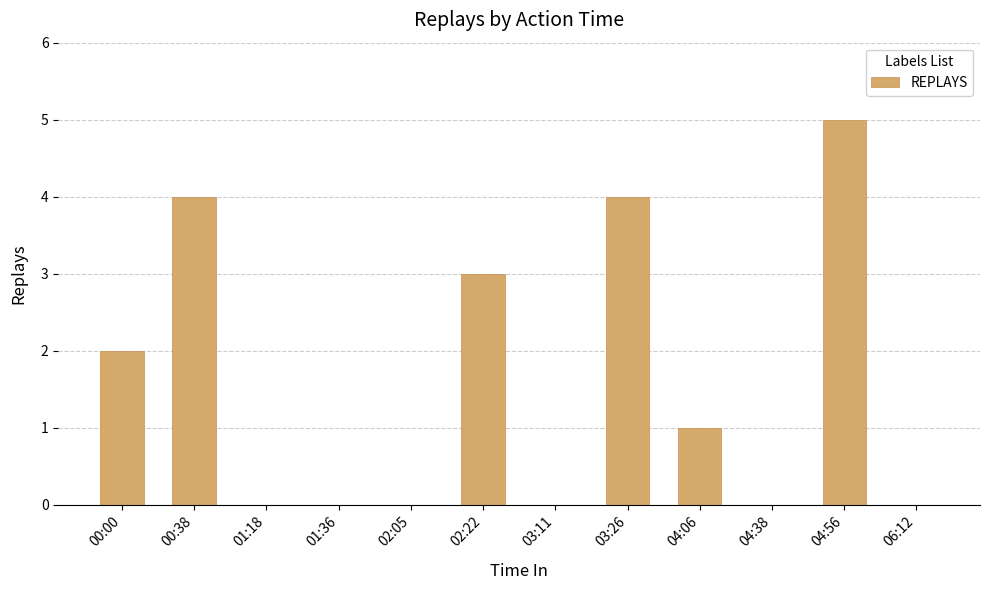

Which has a higher value, 03:26 or 01:18?

03:26